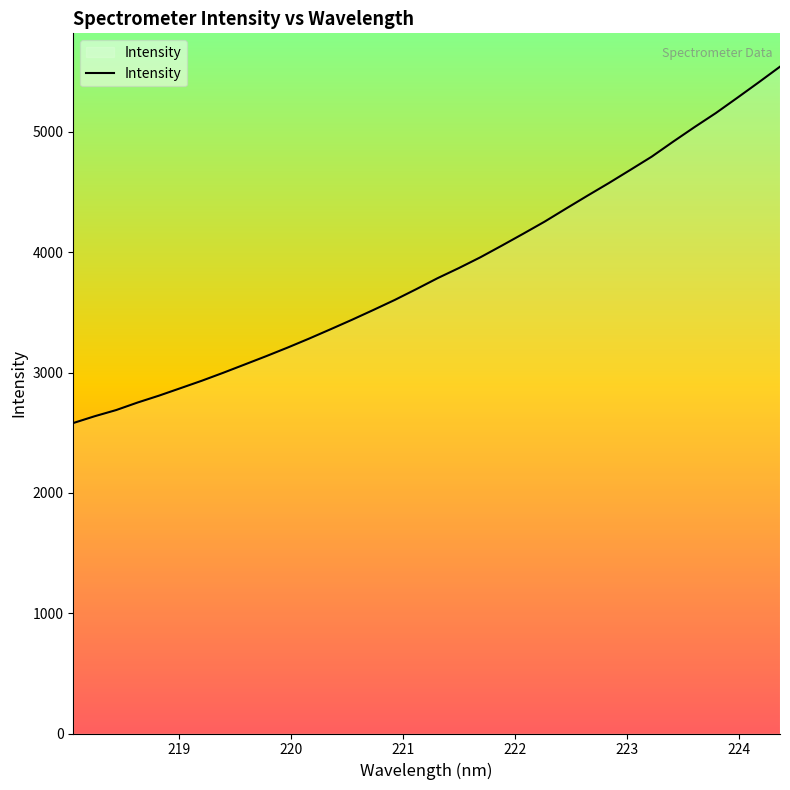

What is the difference between the maximum and minimum values?

2961.8